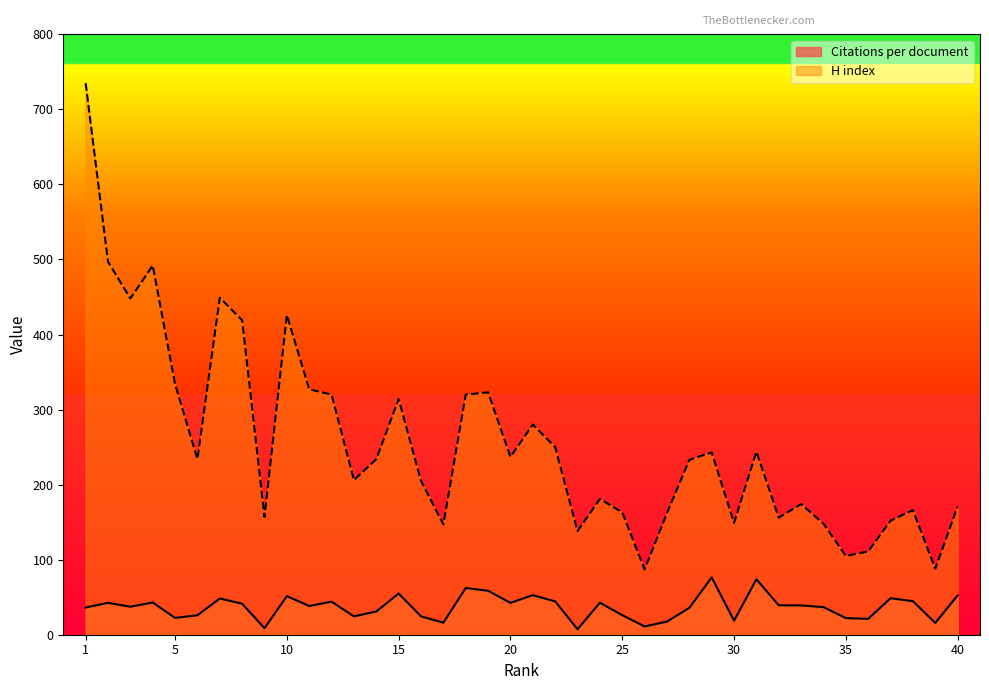

The value of H index at 26 is 32.1. True or false?

False